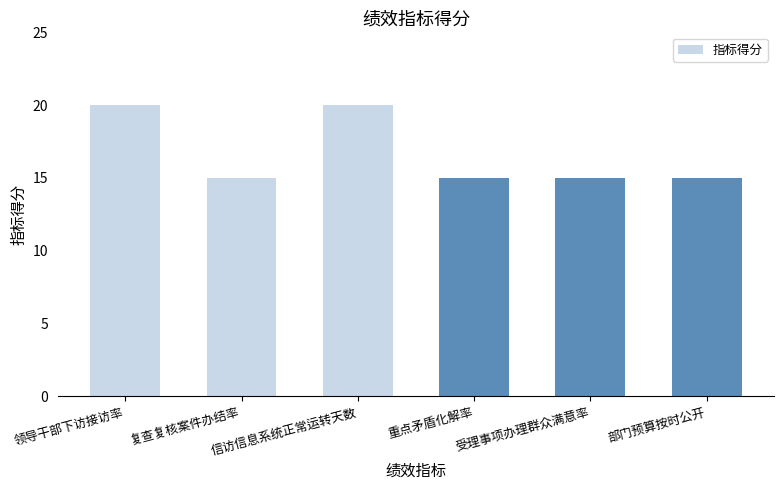

What is the change in value from 信访信息系统正常运转天数 to 重点矛盾化解率?

-5